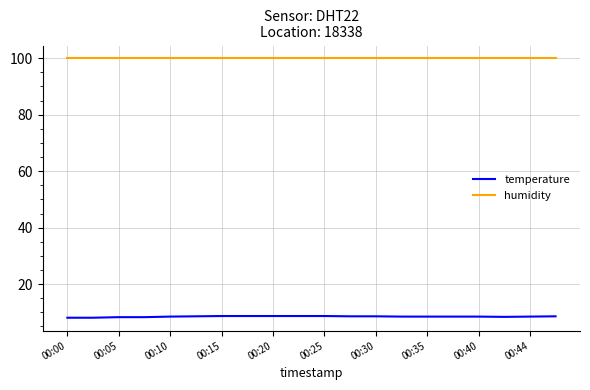

Rank the series by their average value, from highest to lowest.

humidity, temperature